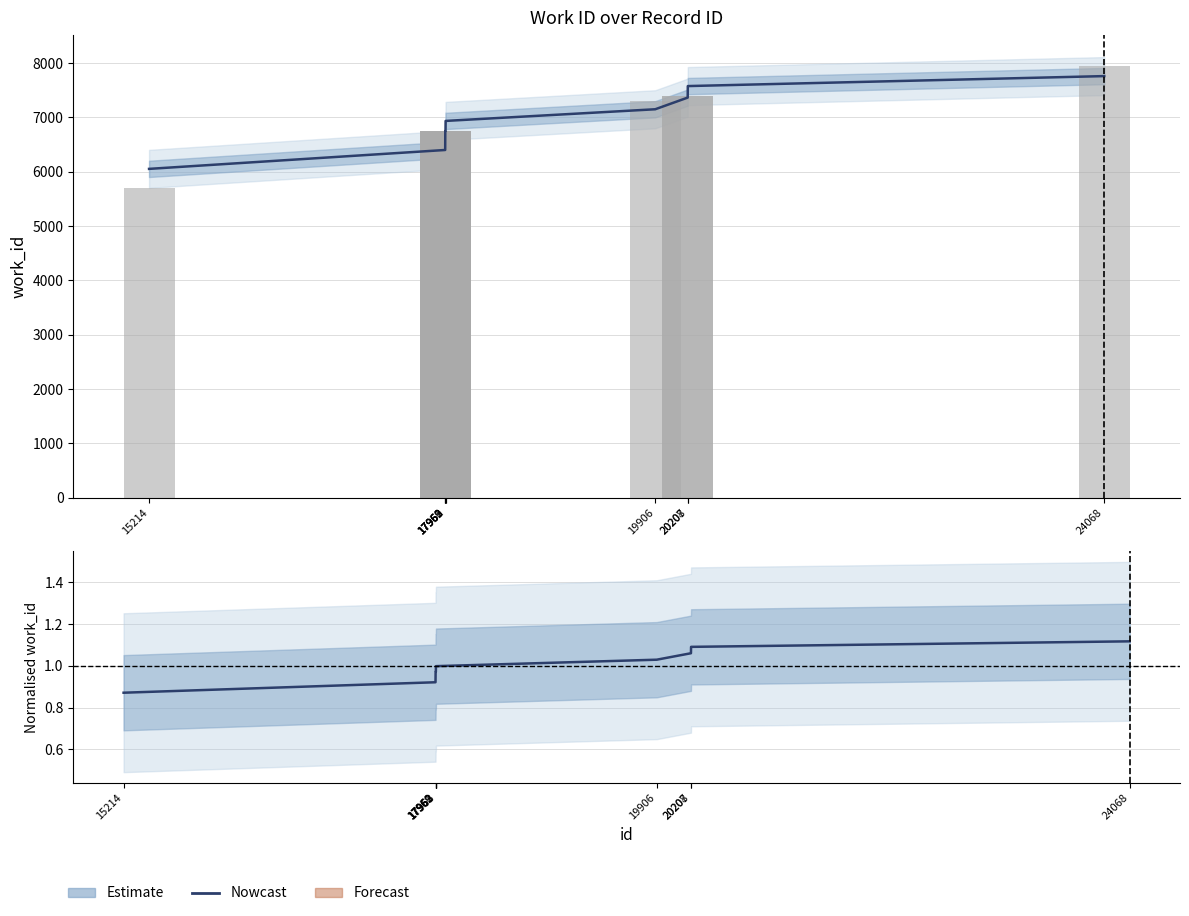

What is the spread (max minus min) of values at 17960?

6746.0